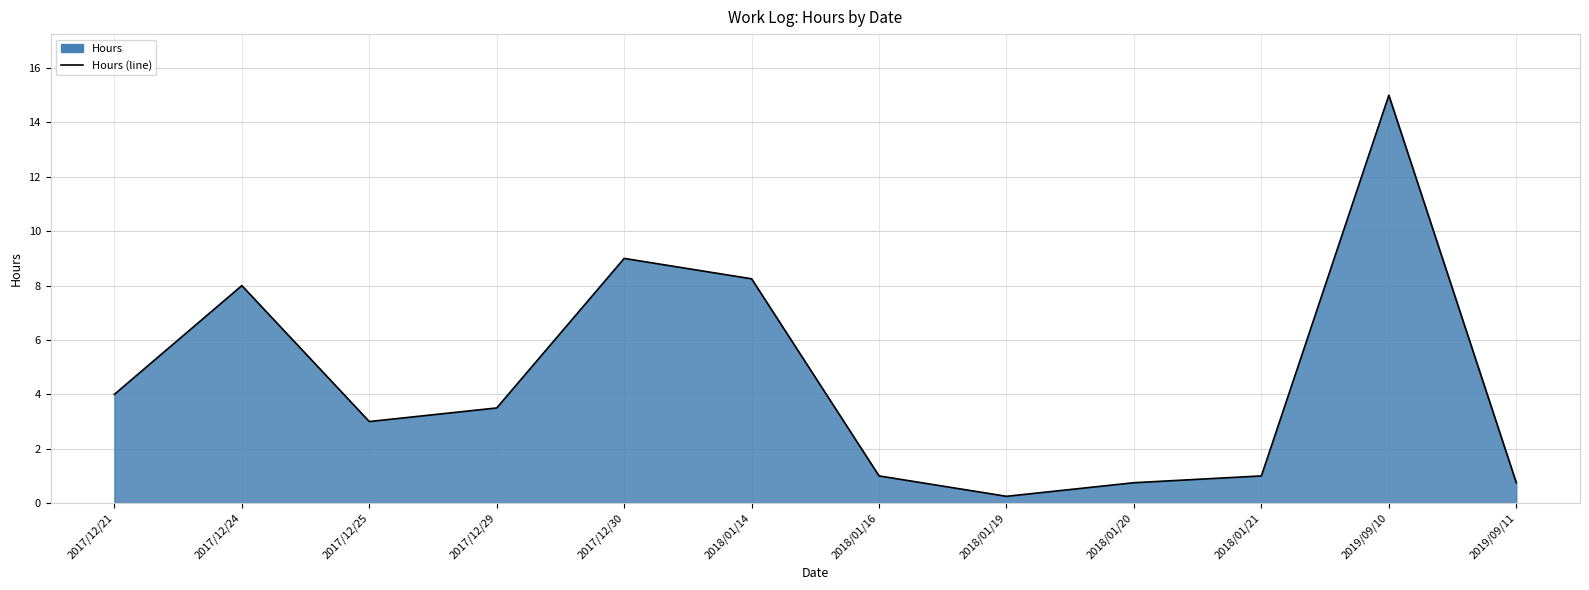

Which label corresponds to the largest value in the chart?

2019/09/10